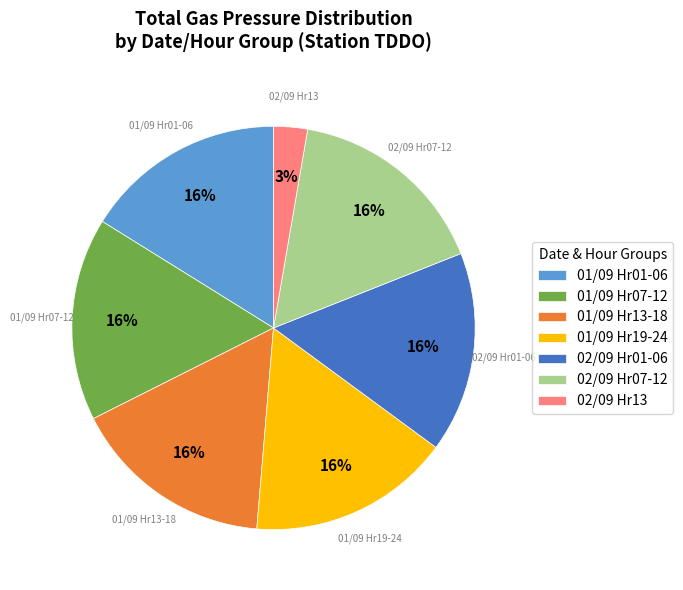

Is there a majority slice in this chart?

No